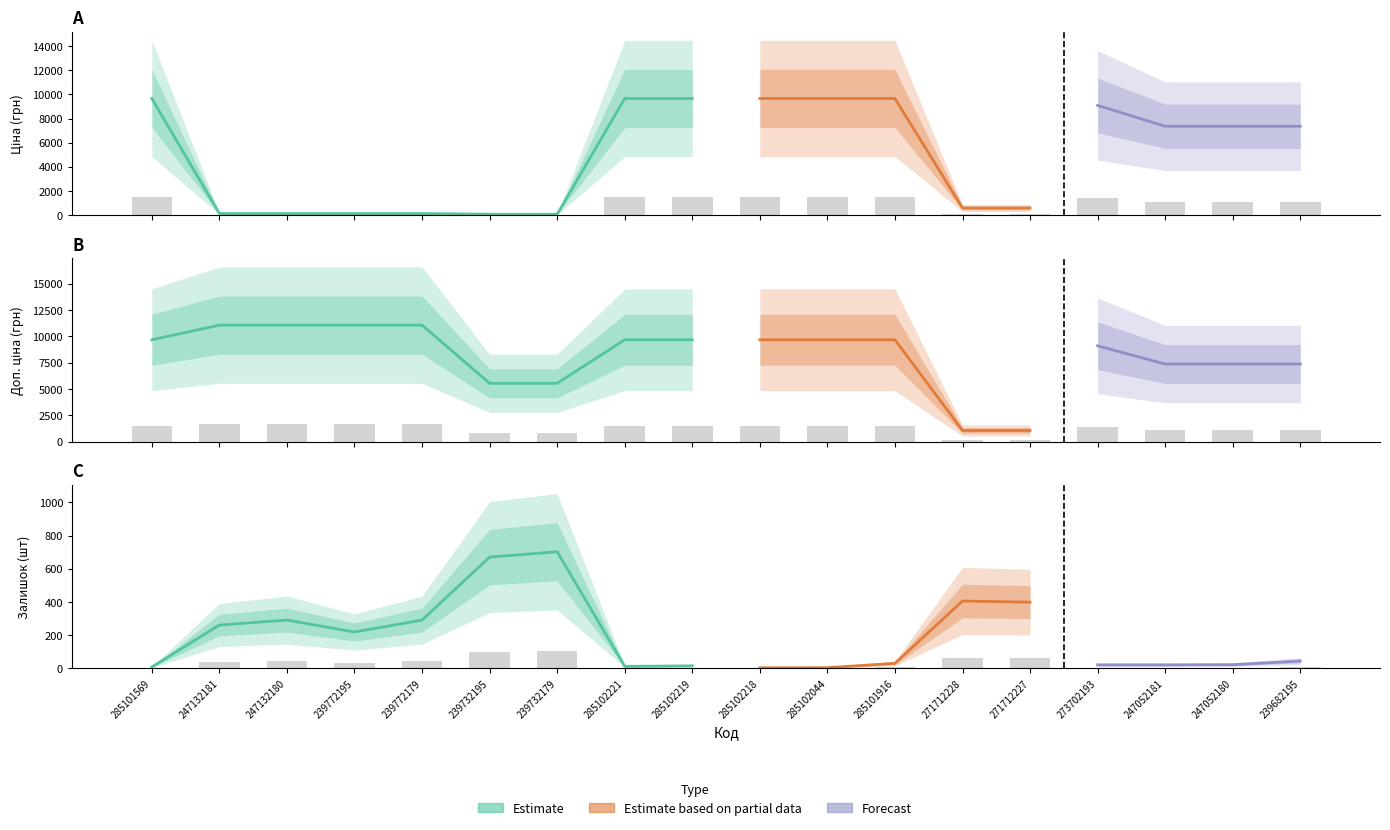

True or false: Доп. ціна has a value of 4371.0 at 273702193.

False